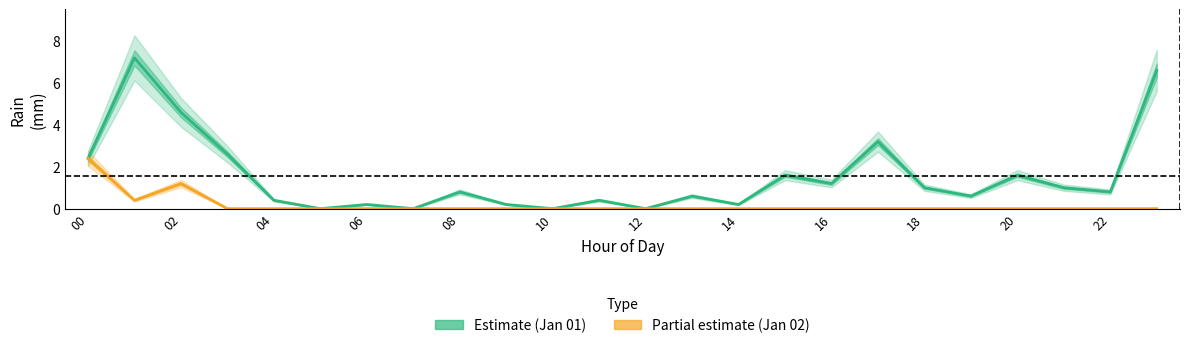

Is it true that Jan 01 equals 0.7 at 16?

False